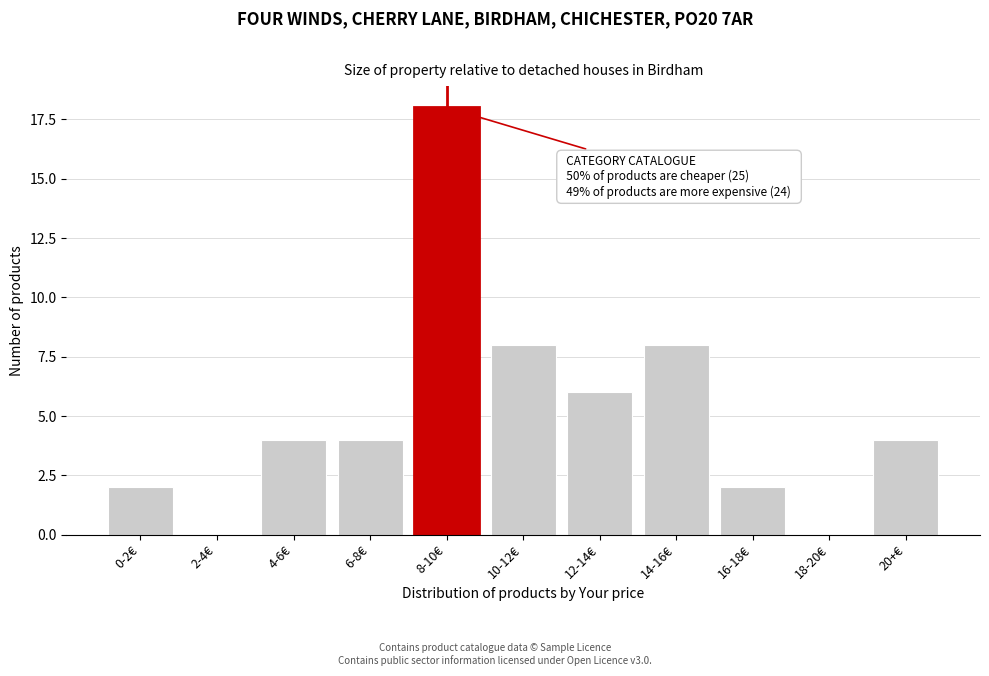

Reading left to right, extract all data points from this chart.

0-2€=2	2-4€=0	4-6€=4	6-8€=4	8-10€=18	10-12€=8	12-14€=6	14-16€=8	16-18€=2	18-20€=0	20+€=4